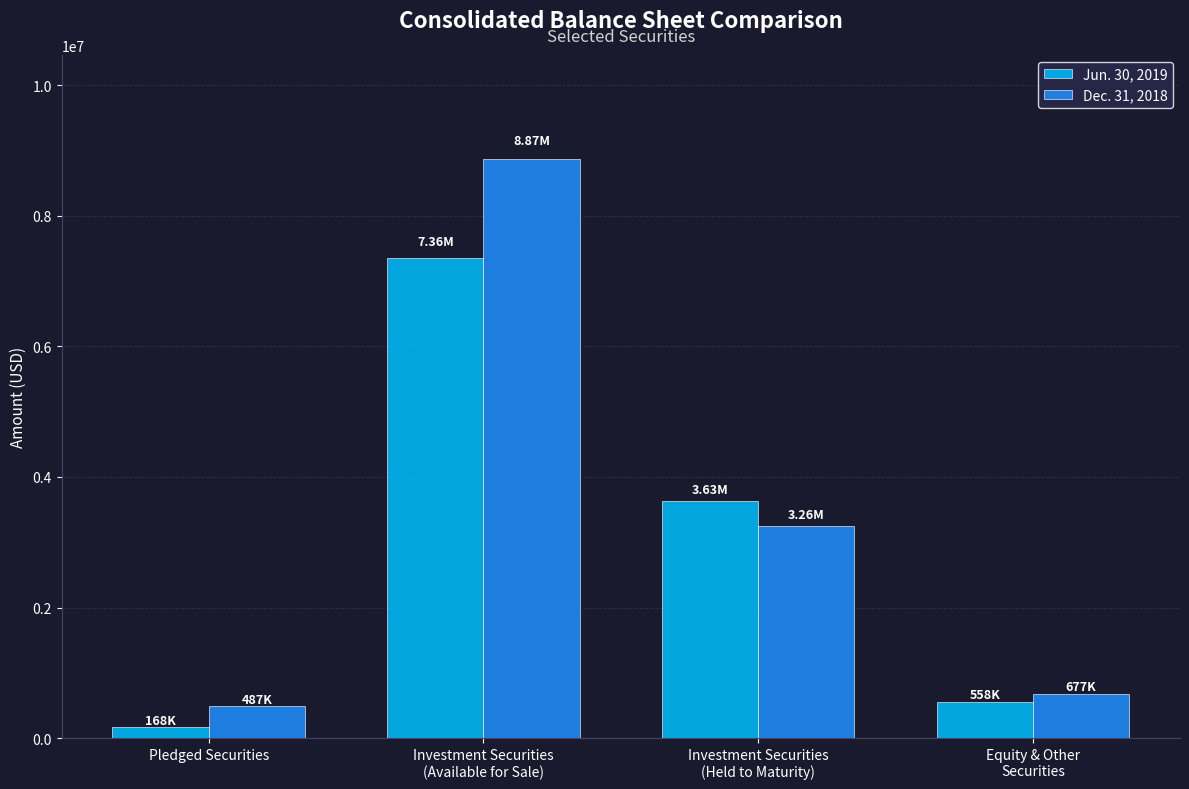

What is the approximate value of Jun. 30, 2019 at Equity & Other
Securities, to the nearest 100?

558400